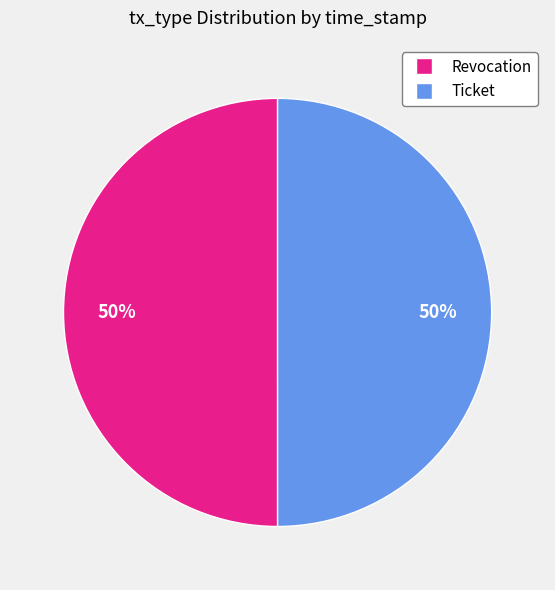

What is the ratio of the value at Ticket to the value at Revocation?

1.0